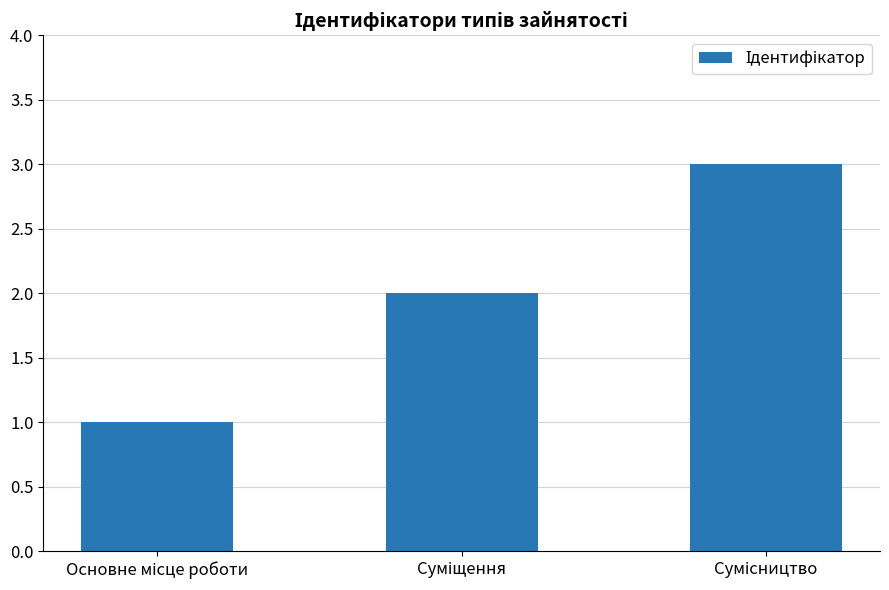

What is the difference between the maximum and minimum values?

2